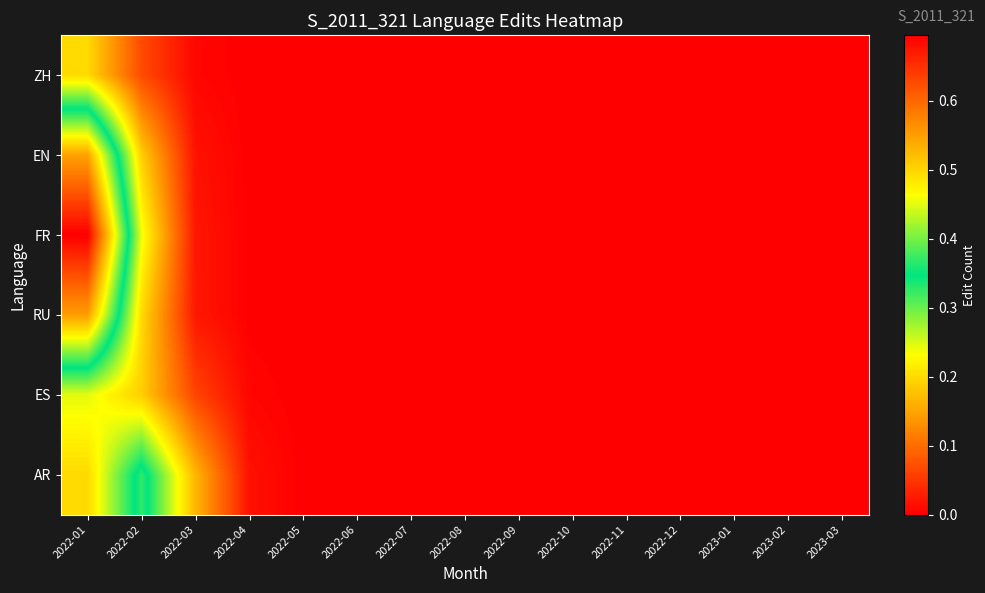

Rank the series at 2022-03 from highest to lowest value.

AR, ES, RU, FR, EN, ZH